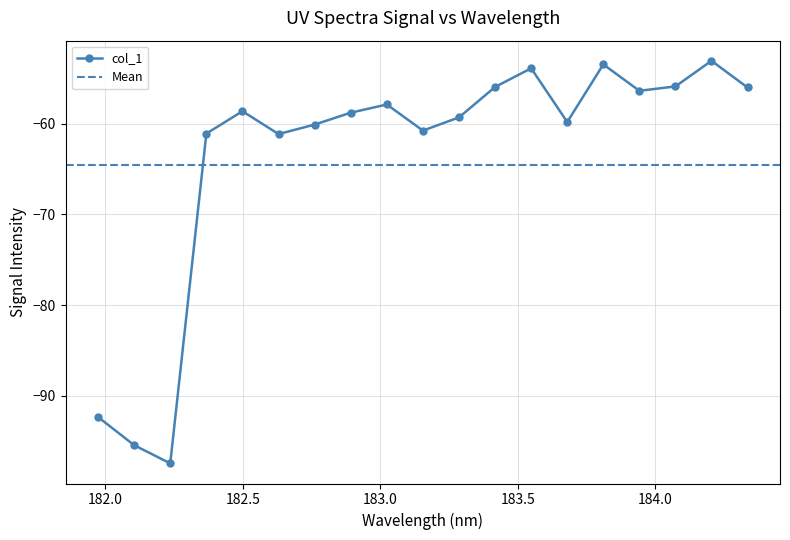

What is the difference between the maximum and second lowest values?

42.4